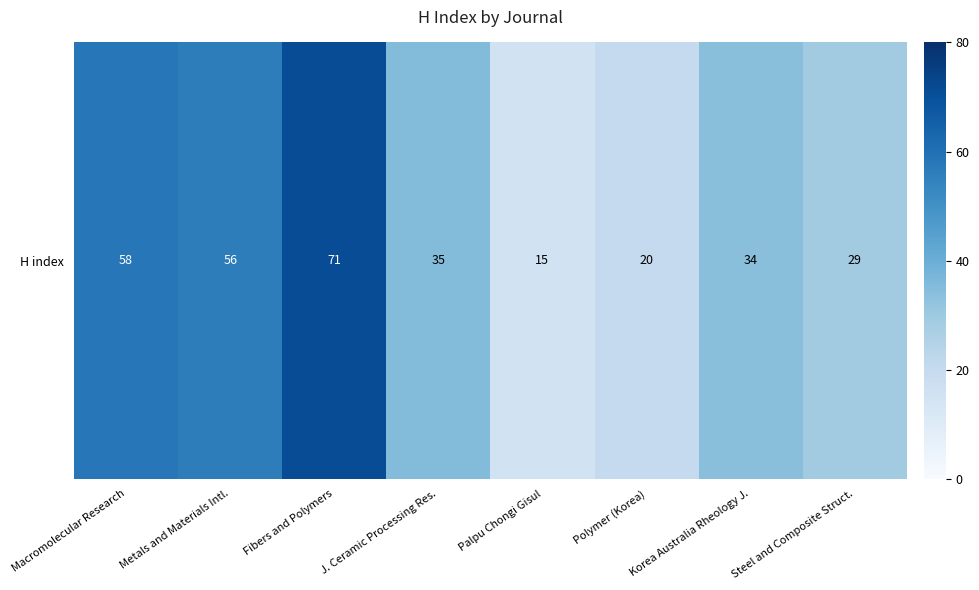

What is the difference between the values at Steel and Composite Struct. and J. Ceramic Processing Res.?

6